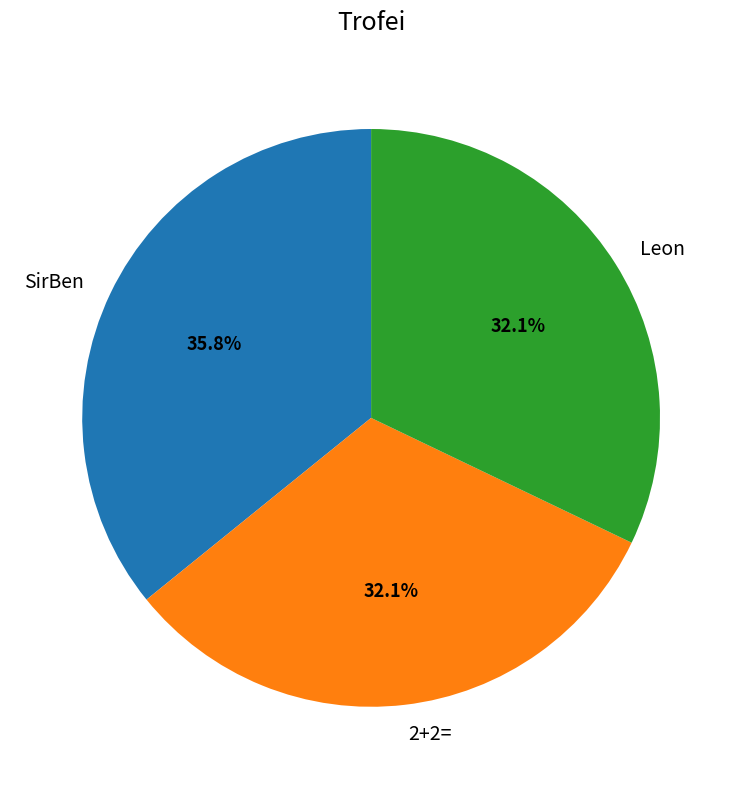

Count the number of slices in the pie.

3